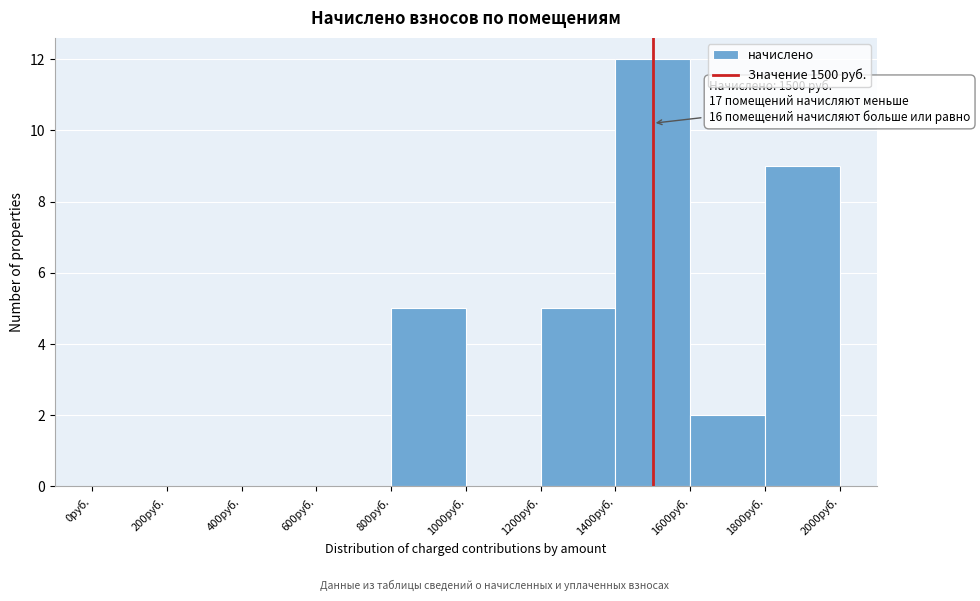

Over which range of the x-axis is the bar tallest?

1400 to 1600